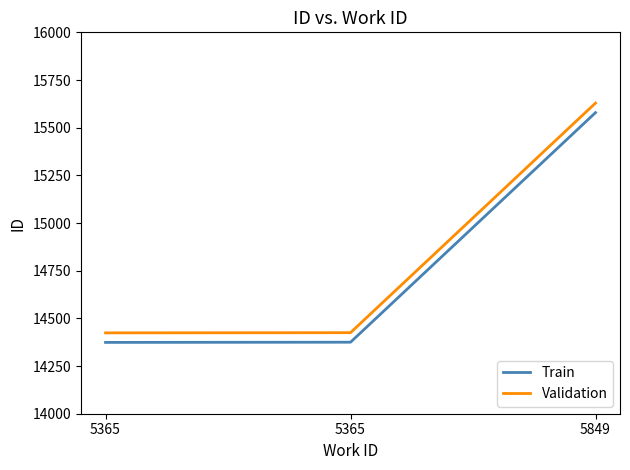

What is the value of the Train point at the 1st from the left?

14374